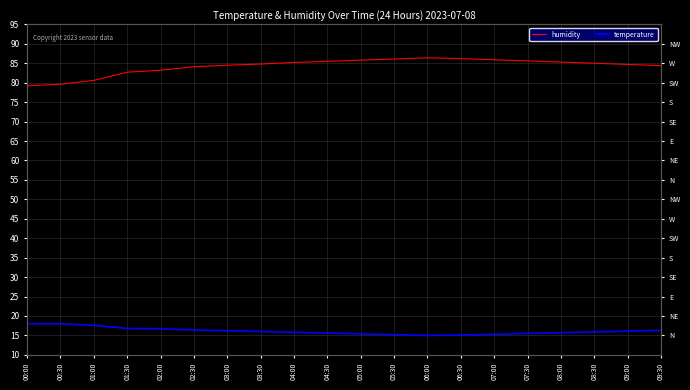

What is the minimum value for humidity?

79.2